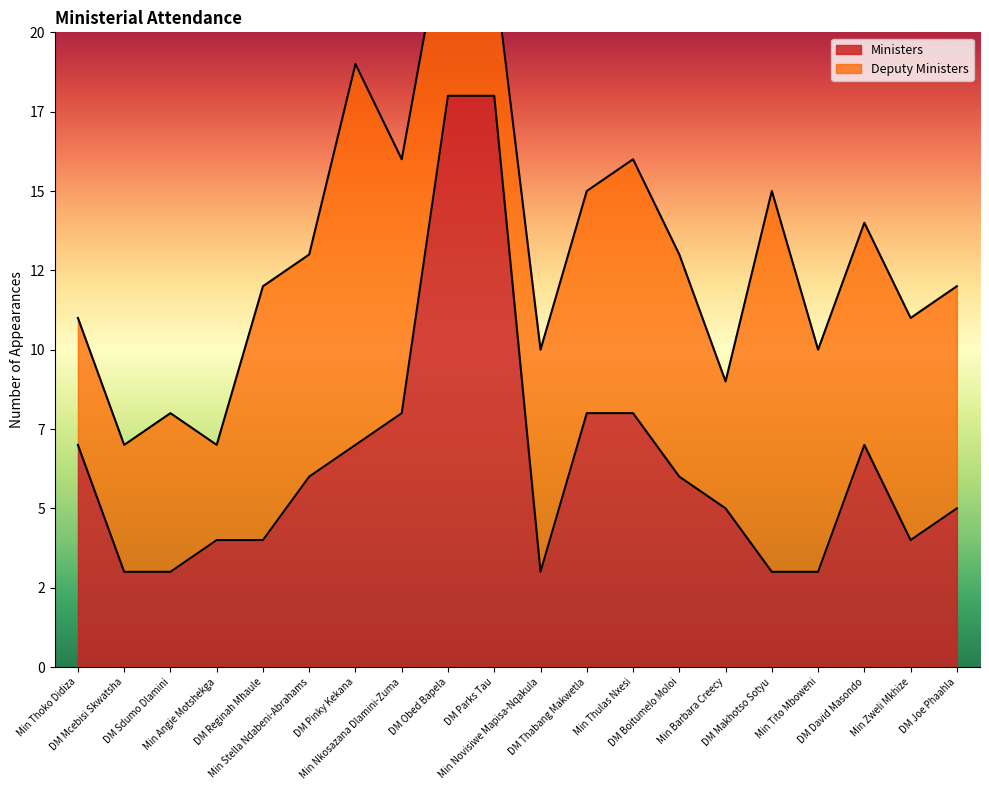

The value at Min Barbara Creecy is 2. True or false?

False